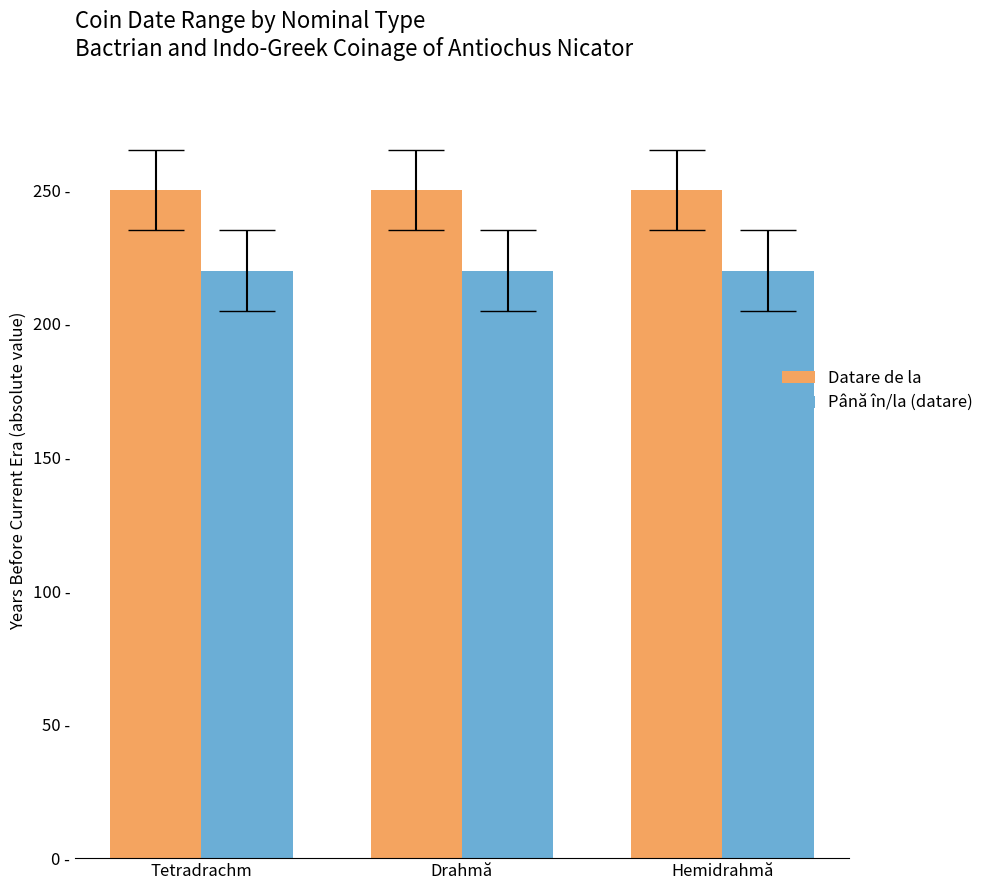

What are all the series names shown in the legend?

Datare de la, Până în/la (datare)